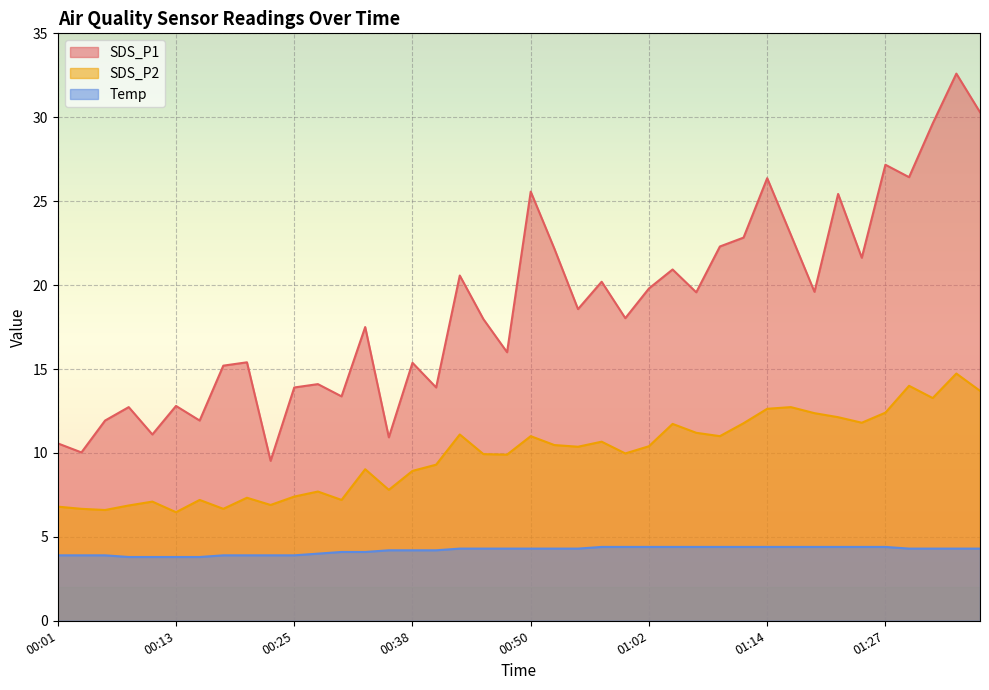

List the labels in order of SDS_P1 value, smallest first.

00:23, 00:03, 00:01, 00:35, 00:11, 00:06, 00:16, 00:08, 00:13, 00:30, 00:25, 00:40, 00:28, 00:18, 00:38, 00:20, 00:47, 00:33, 00:45, 01:00, 00:55, 01:07, 01:19, 01:02, 00:57, 00:43, 01:05, 01:24, 00:52, 01:10, 01:12, 01:17, 01:22, 00:50, 01:14, 01:29, 01:27, 01:32, 01:36, 01:34